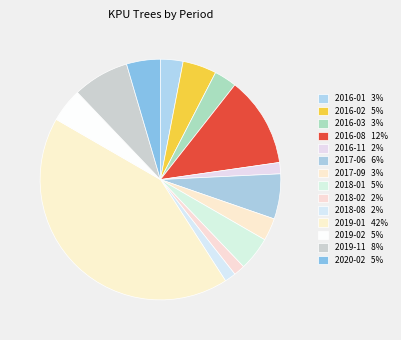

Is there any slice that represents more than half of the pie?

No